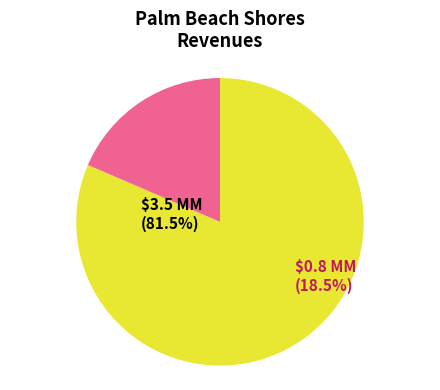

Approximately how many times larger is the value at Judgments, Fines, and Forfeits compared to Miscellaneous Revenues?

0.2